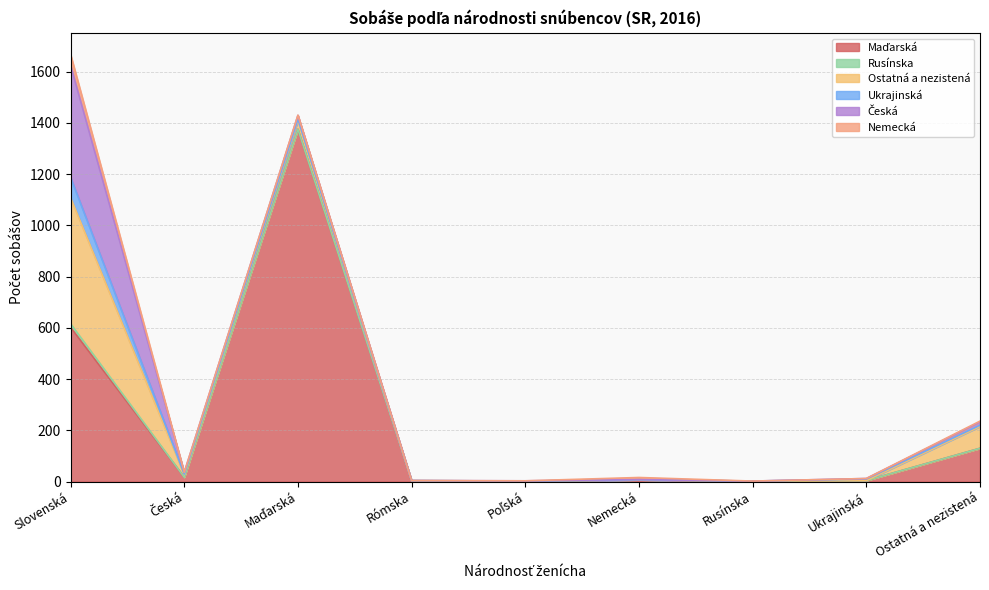

Which has a higher value, Rómska or Rusínska?

Rómska